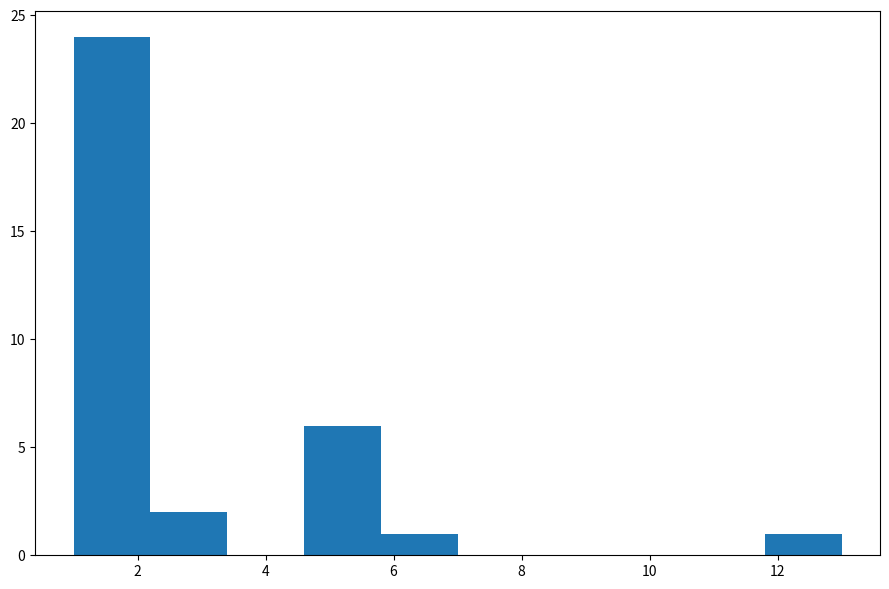

Which range on the x-axis has the tallest bar?

1.0 to 2.2